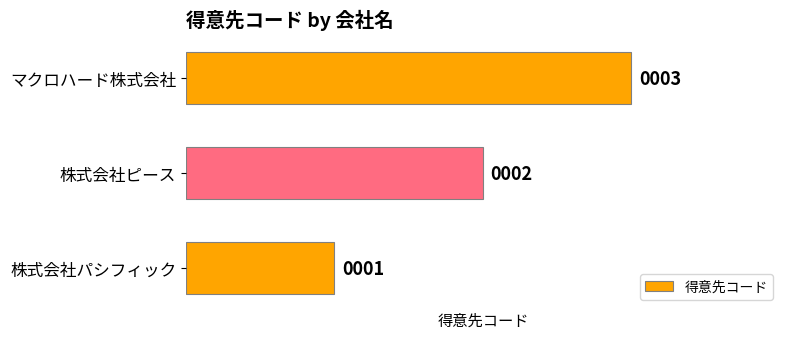

How many values are between 1 and 3?

3